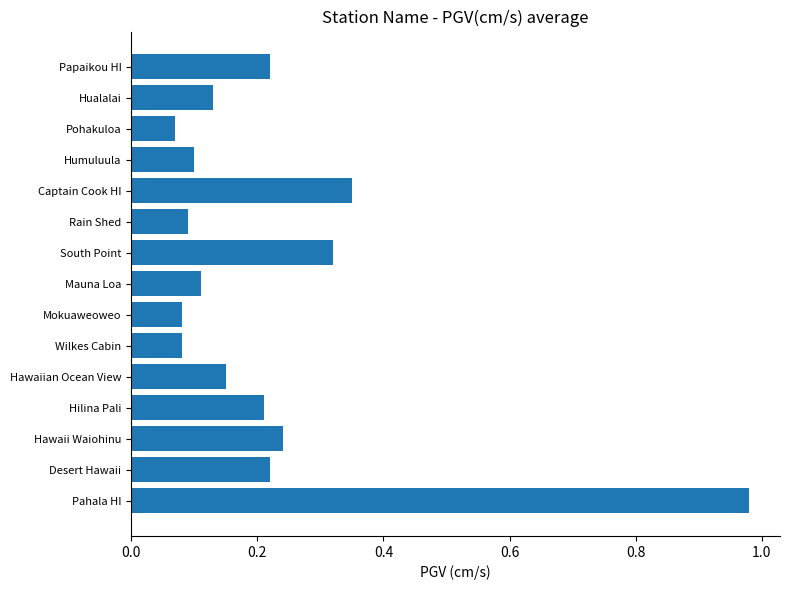

The chart shows a value of 0.1 at Mauna Loa. True or false?

True